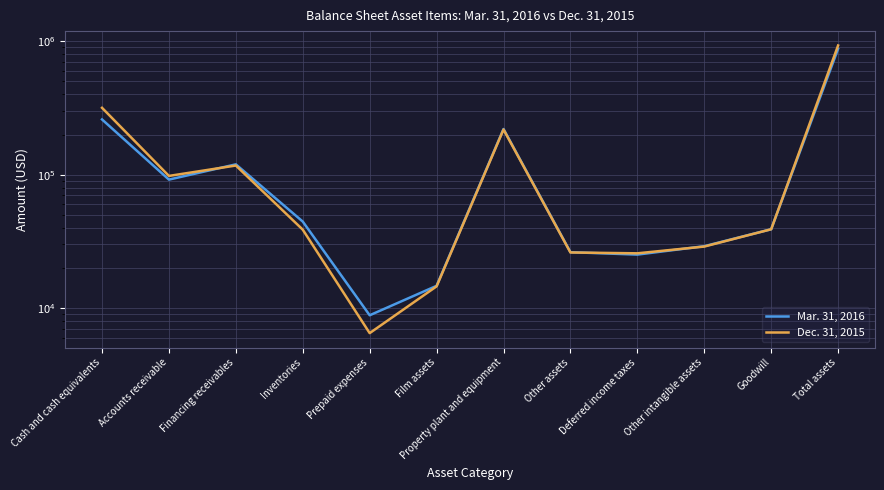

How many times do Dec. 31, 2015 and Mar. 31, 2016 cross each other?

3